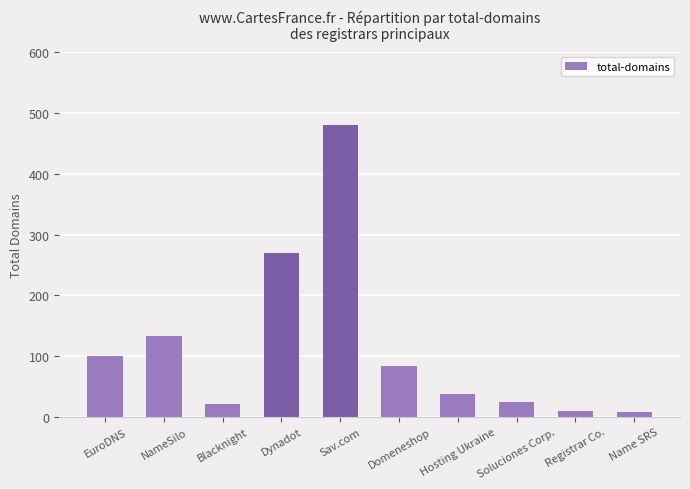

What is the ratio of the value at Sav.com to the value at Domeneshop?

5.7